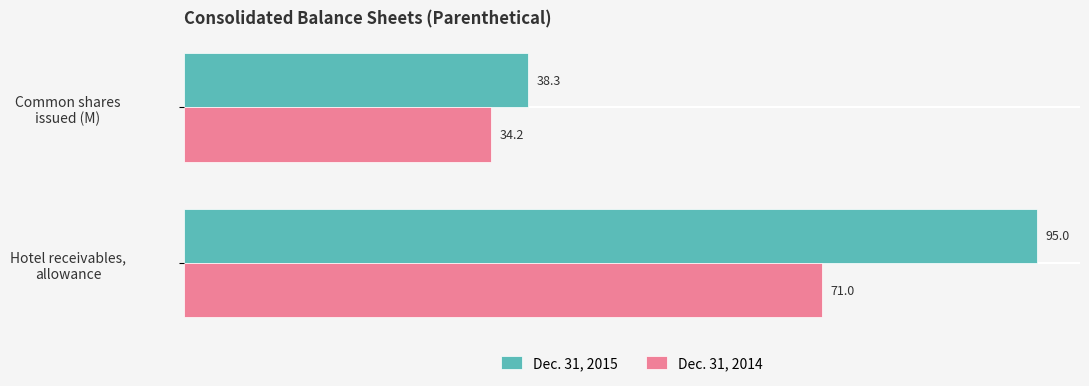

What is the greatest value displayed?

95.0